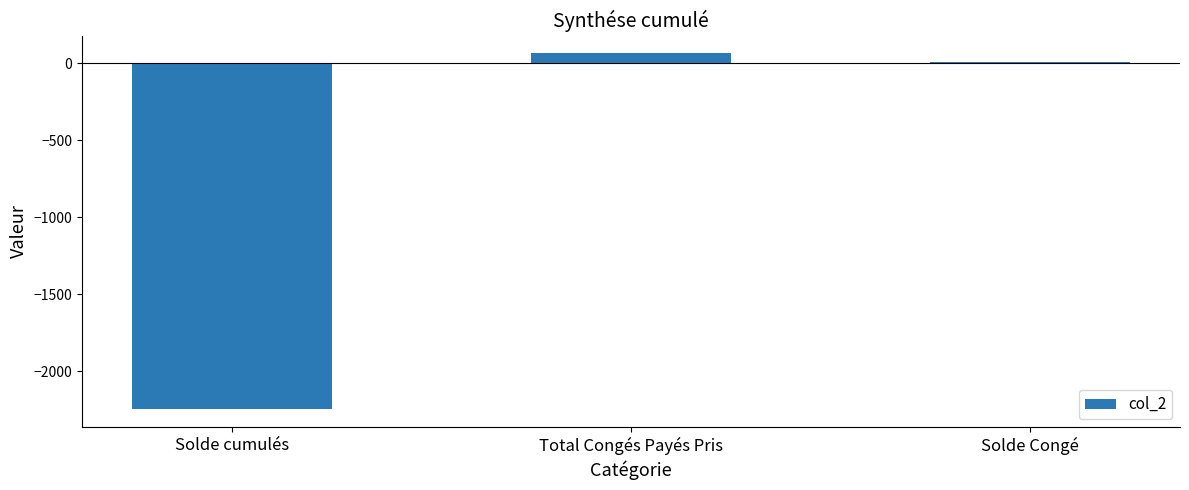

Between Total Congés Payés Pris and Solde cumulés, which is larger?

Total Congés Payés Pris